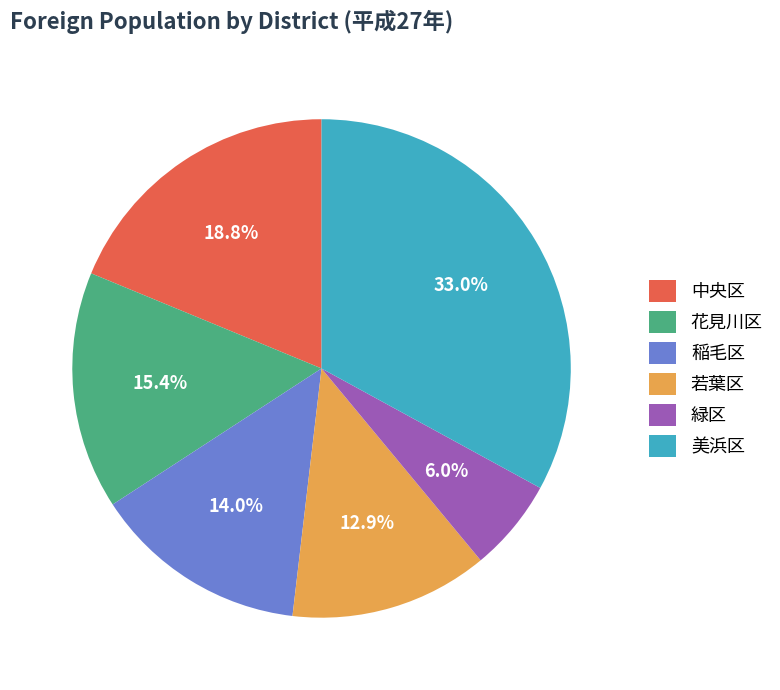

Combined, do 緑区 and 花見川区 account for over 50%?

No